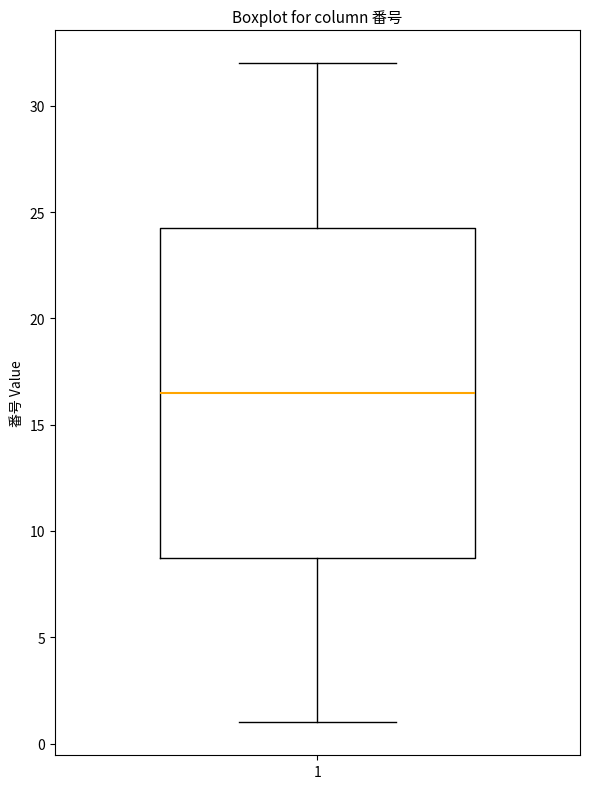

Where is the upper edge of the box at x = 1 on the y-axis? The values are not printed on the chart, so give them approximately, as read against the axis.

24.5